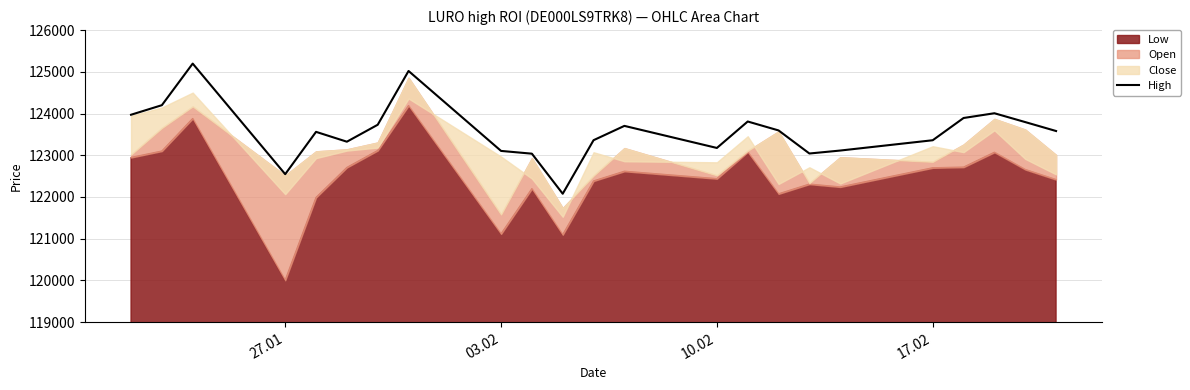

What is the lowest value of the High series?

122078